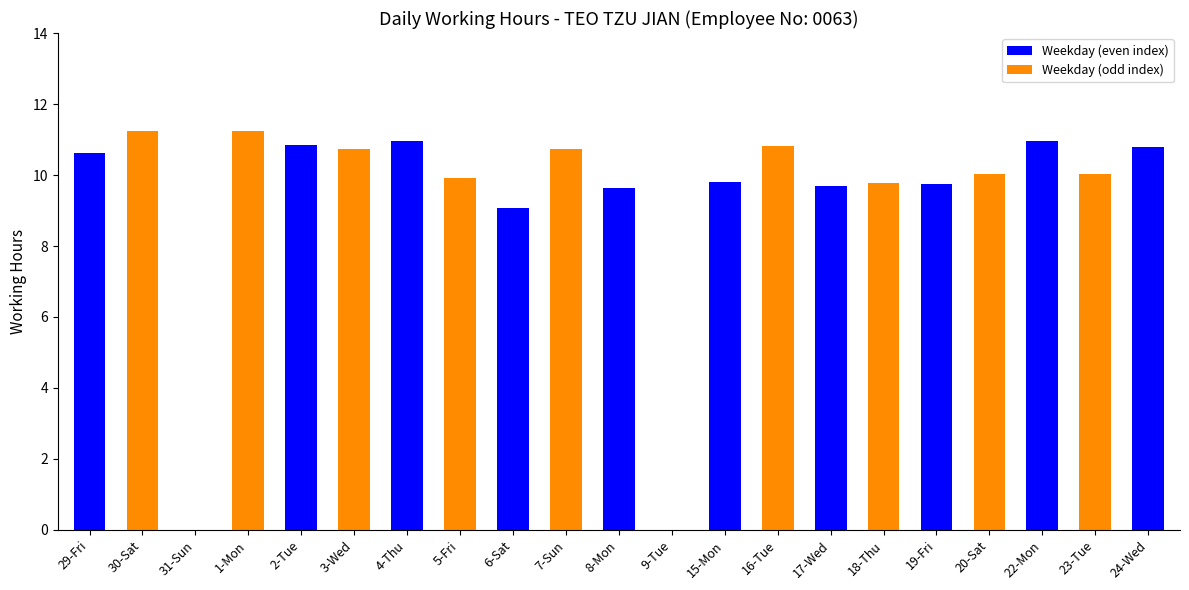

Where is the data nearest to the value 5?

6-Sat